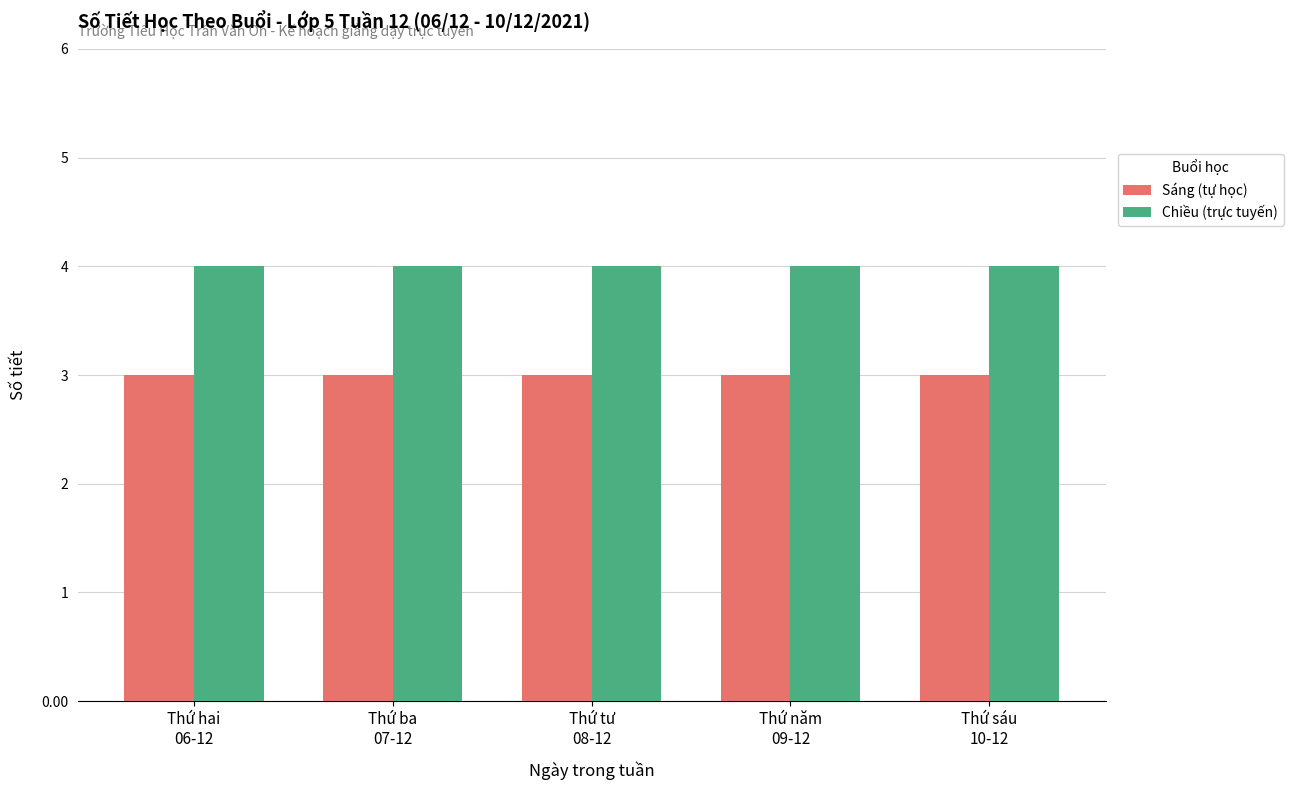

What is the average value of the Sáng (tự học) series?

3